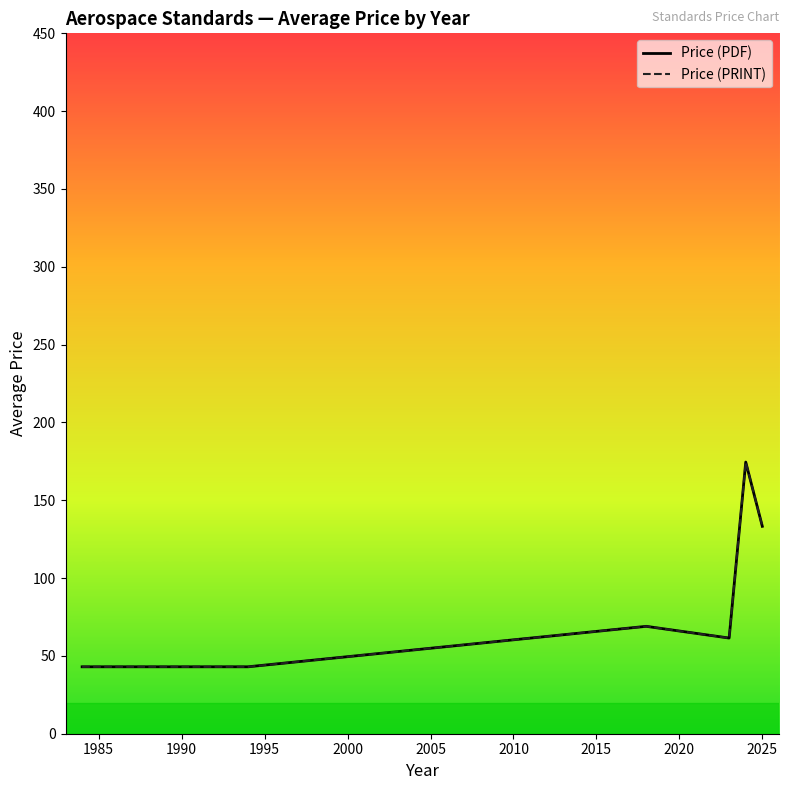

Does the chart display data point markers on the line(s)?

No